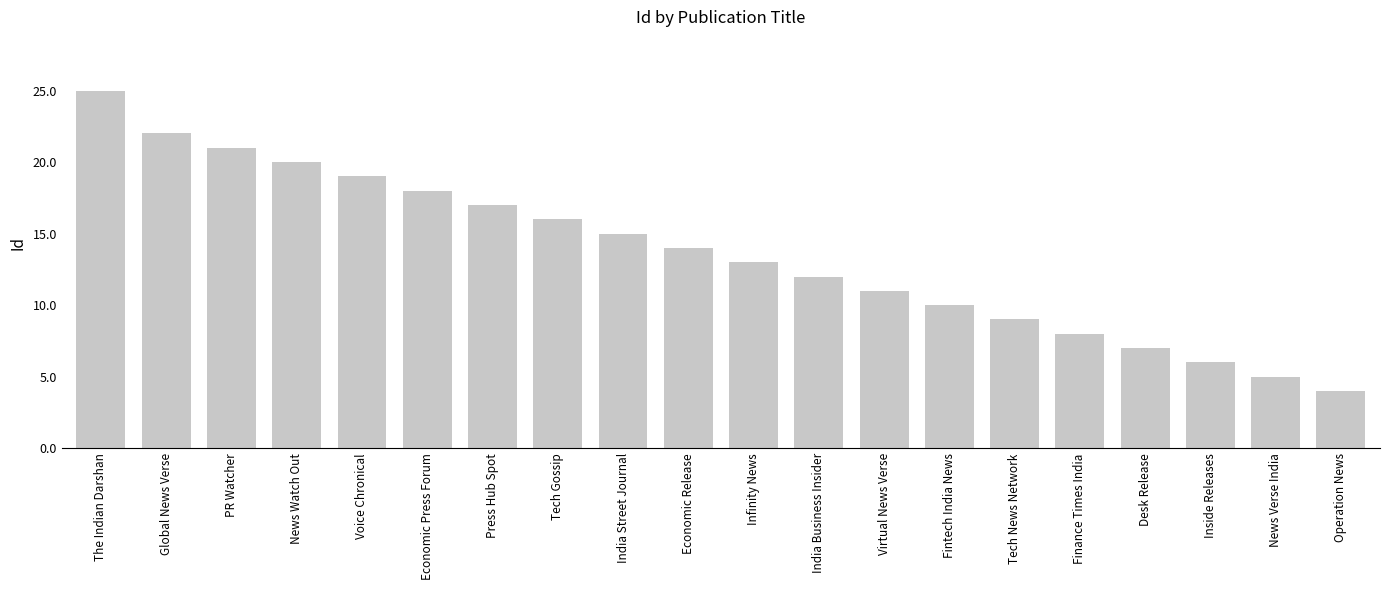

Where does the data first go above 14?

The Indian Darshan